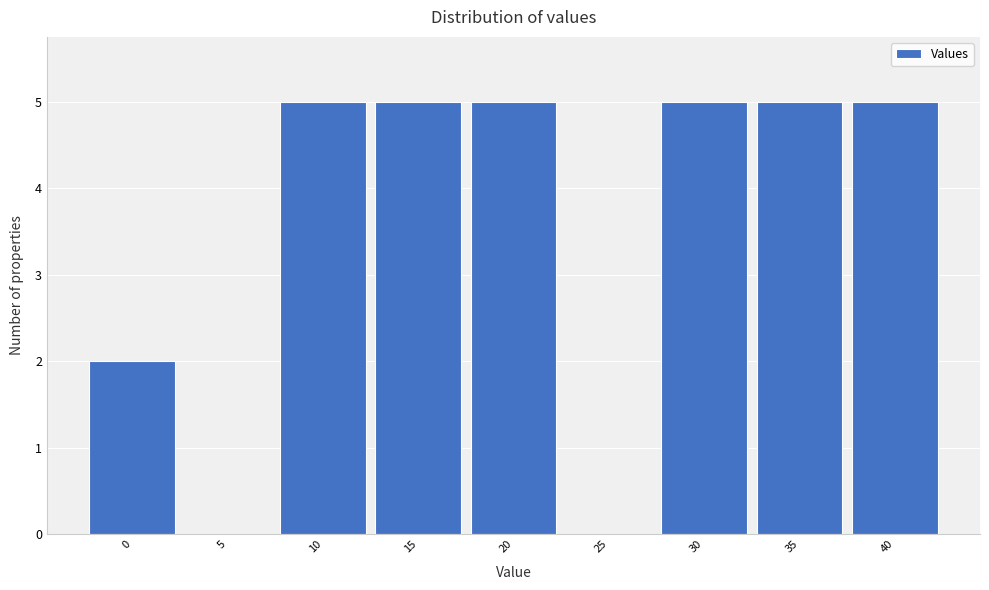

Reading right to left, what are all the values shown in this chart?

40=5	35=5	30=5	25=0	20=5	15=5	10=5	5=0	0=2